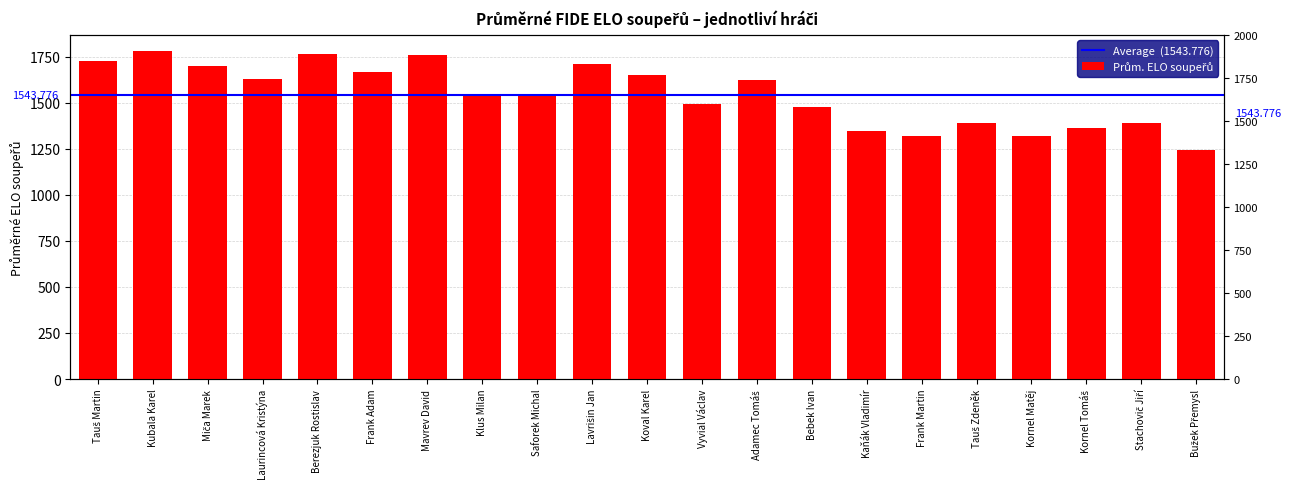

Which category has the highest value across all series?

Kubala Karel